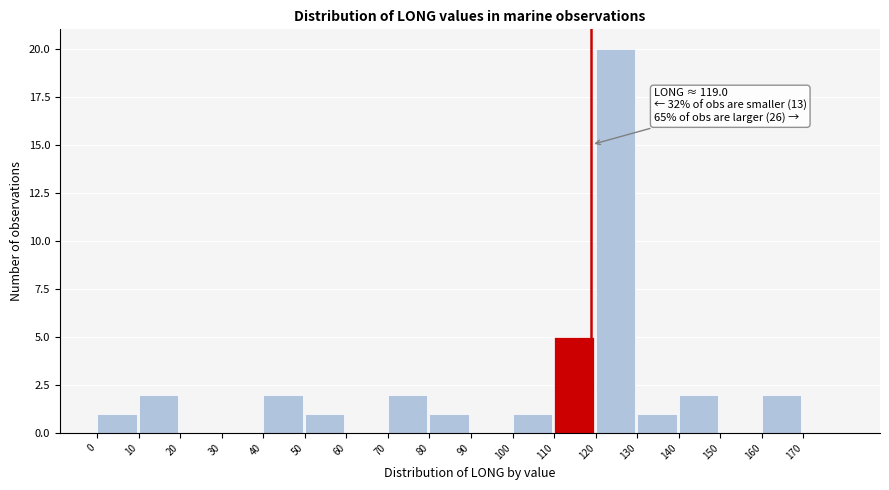

Over which range of the x-axis is the bar tallest?

120 to 130